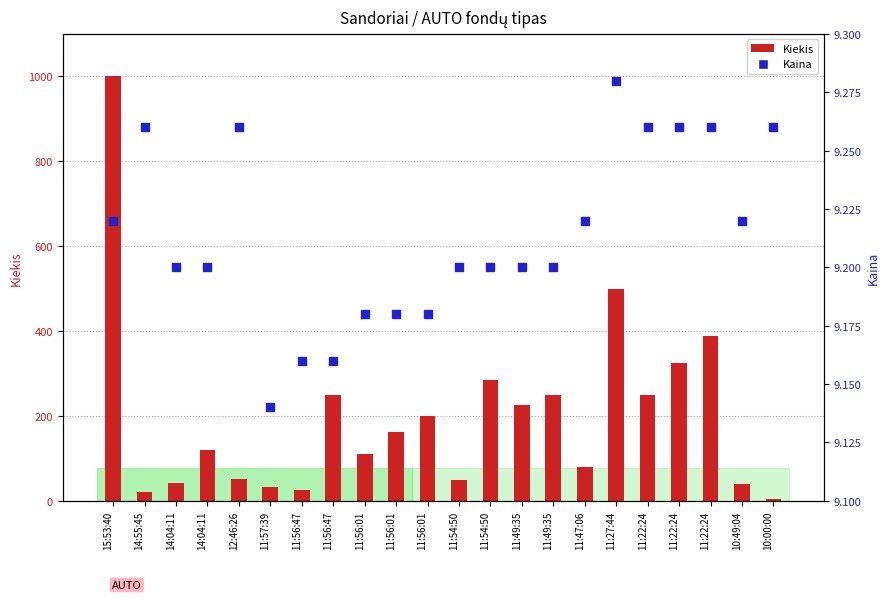

Is the value of Kiekis at 11:49:35 greater than the value of Kaina at 11:27:44?

Yes